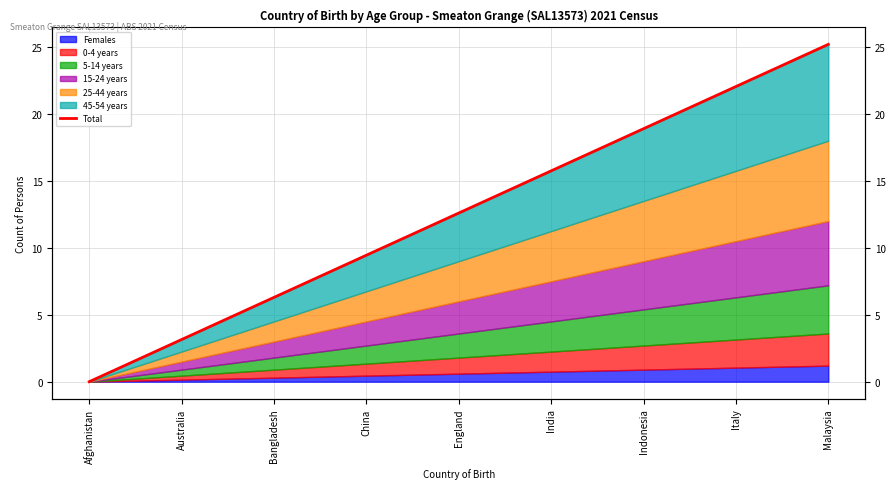

True or false: the data has more than 1 interior local peaks.

False